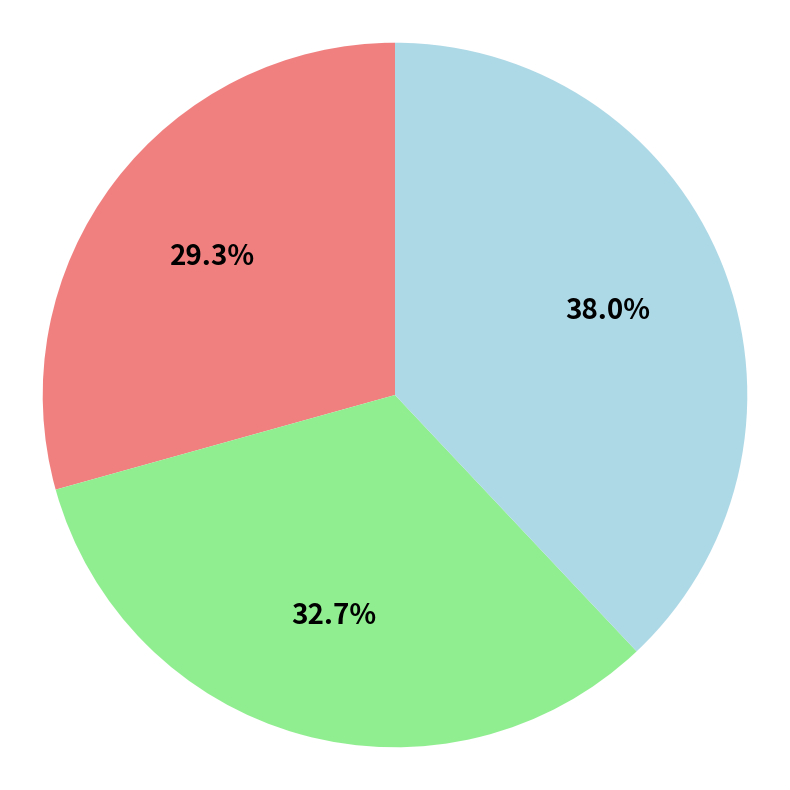

Count the number of slices in the pie.

3